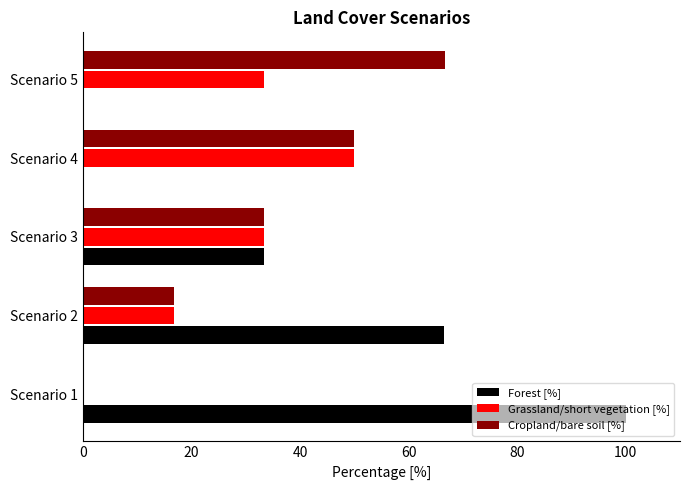

What is the total value across all series at Scenario 2?

100.0